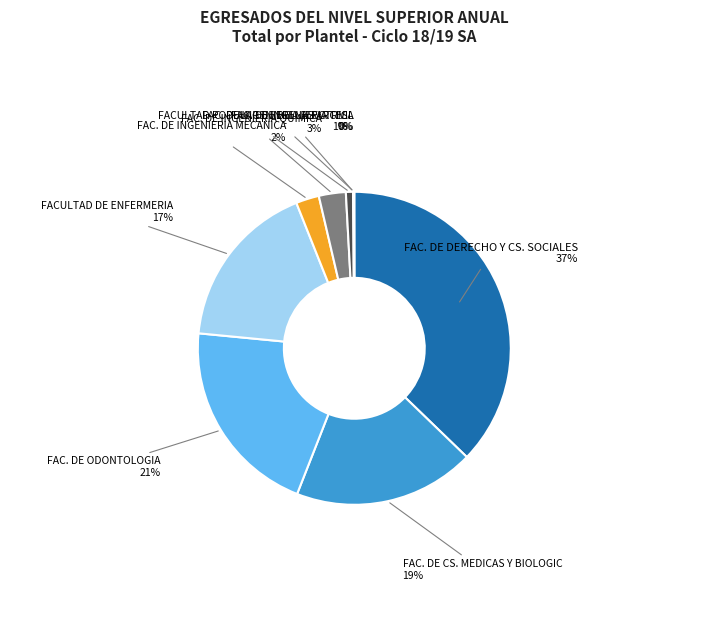

Is there a majority slice in this chart?

No